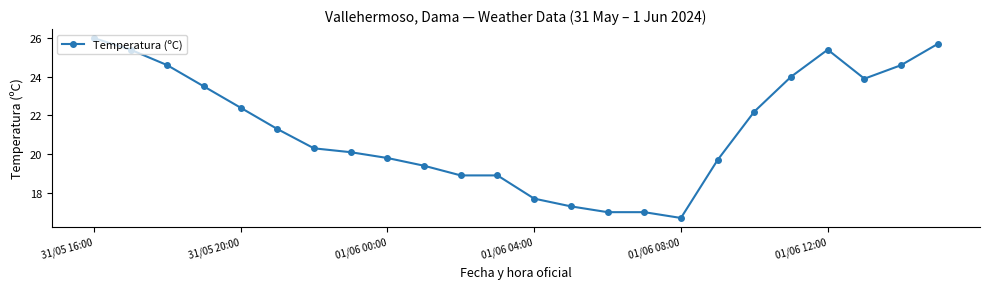

What is the value of the 6th point from the left?

21.3